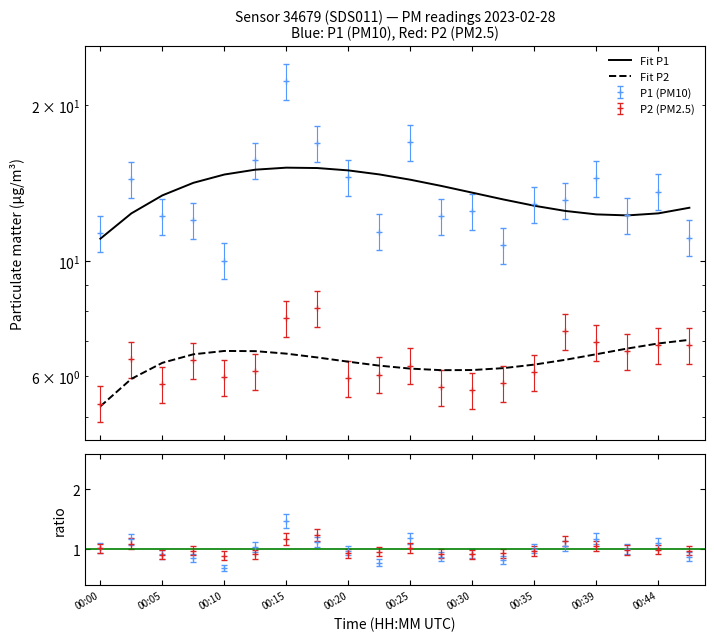

True or false: P2 and P1 intersect in this chart.

False